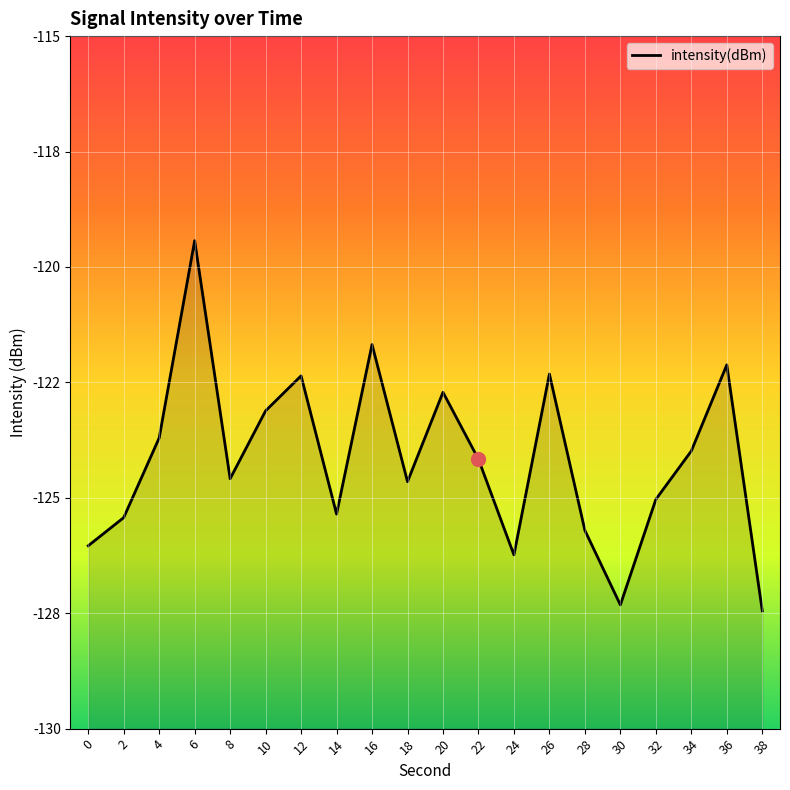

What is the smallest value displayed?

-127.4